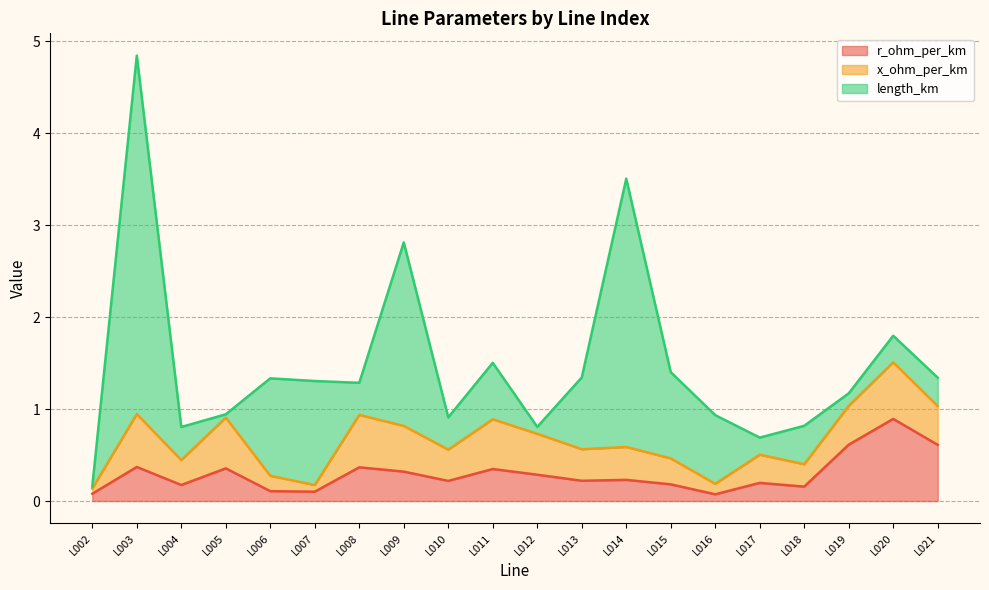

Reading left to right, list all the values displayed in this chart.

r_ohm_per_km: 0.1	0.4	0.2	0.4	0.1	0.1	0.4	0.3	0.2	0.3	0.3	0.2	0.2	0.2	0.1	0.2	0.2	0.6	0.9	0.6
x_ohm_per_km: 0.1	0.6	0.3	0.6	0.2	0.1	0.6	0.5	0.3	0.5	0.4	0.3	0.4	0.3	0.1	0.3	0.2	0.4	0.6	0.4
length_km: 0.0	3.9	0.4	0.0	1.1	1.1	0.3	2.0	0.4	0.6	0.1	0.8	2.9	0.9	0.7	0.2	0.4	0.1	0.3	0.3